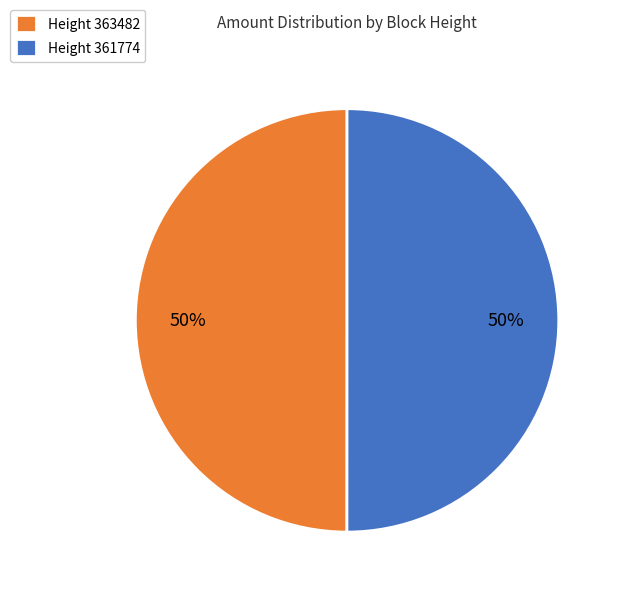

To the nearest percent, what percentage of the pie is Height 363482?

50%